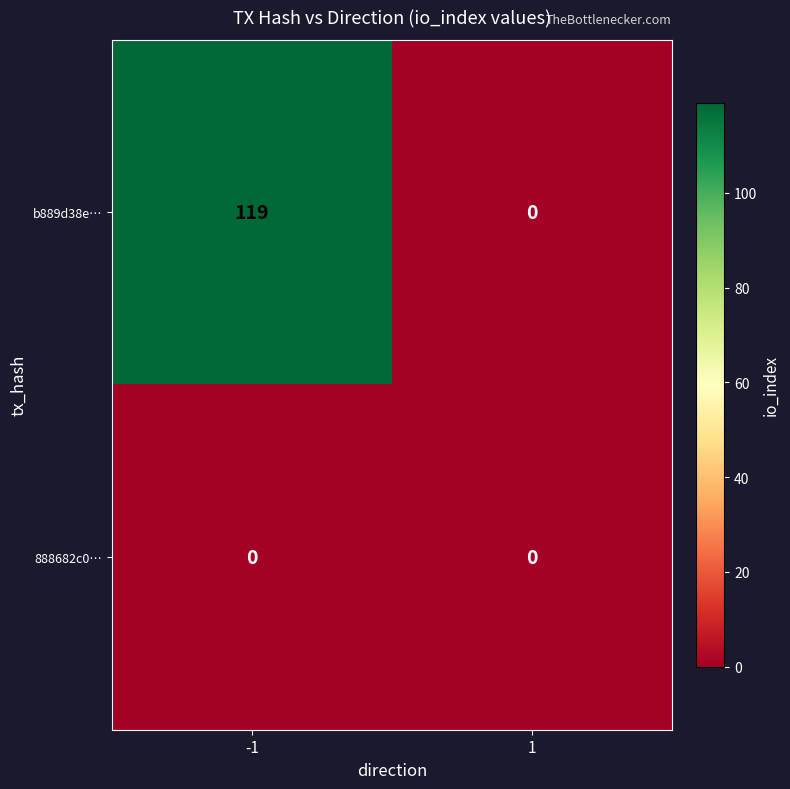

Reading left to right, list all the values displayed in this chart.

b889d38e…: 119	0
888682c0…: 0	0